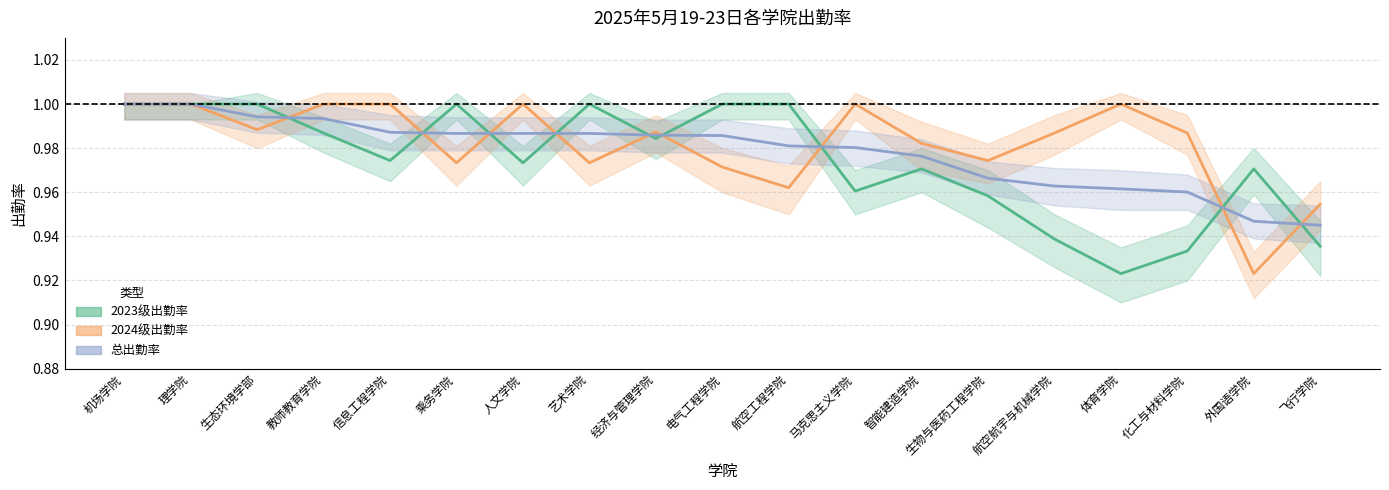

Which label corresponds to the smallest value in the chart?

体育学院